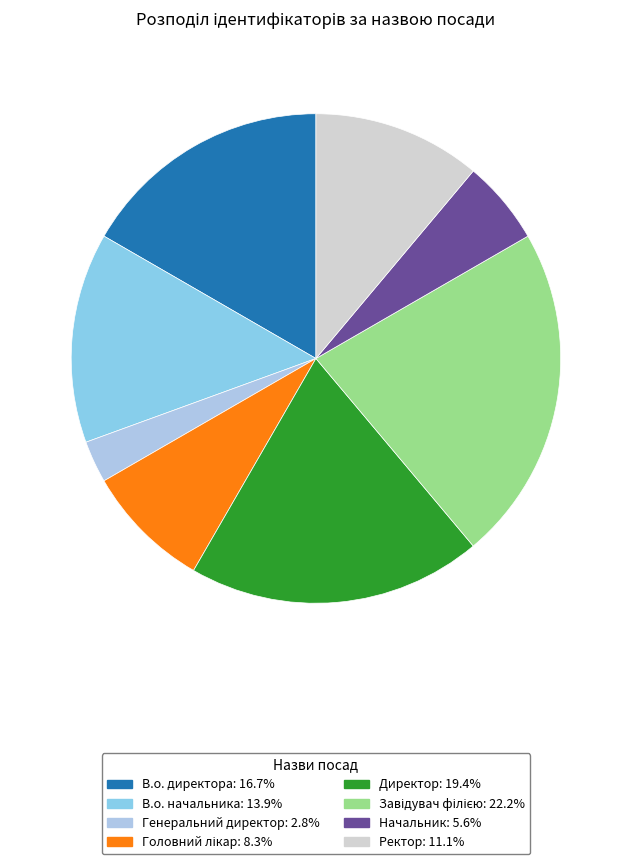

Is there a majority slice in this chart?

No